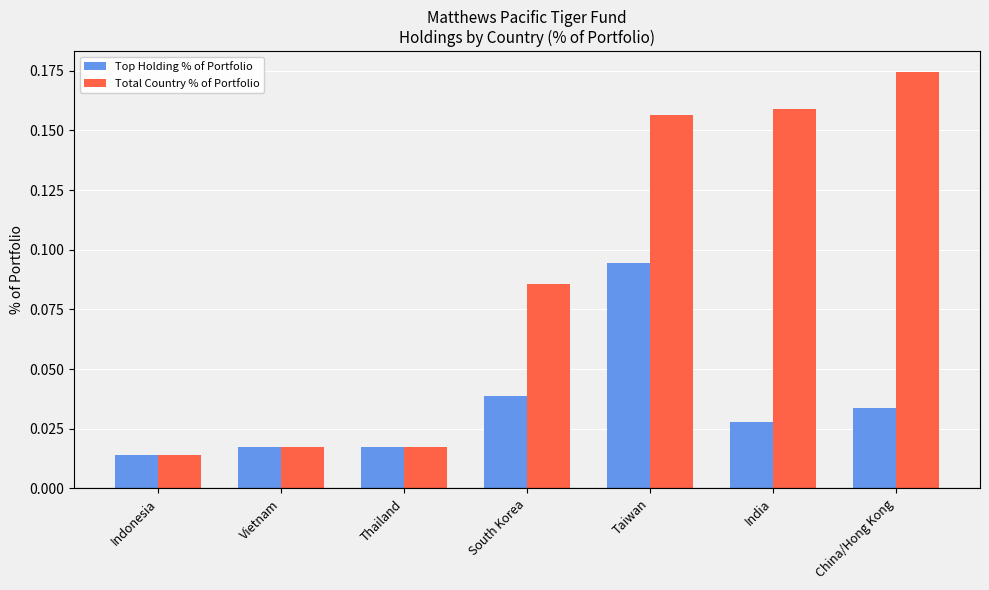

How many bars are there in total?

14